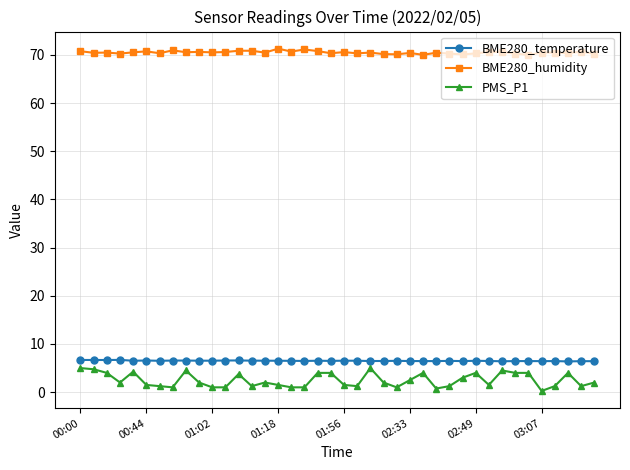

Does the chart display data point markers on the line(s)?

Yes